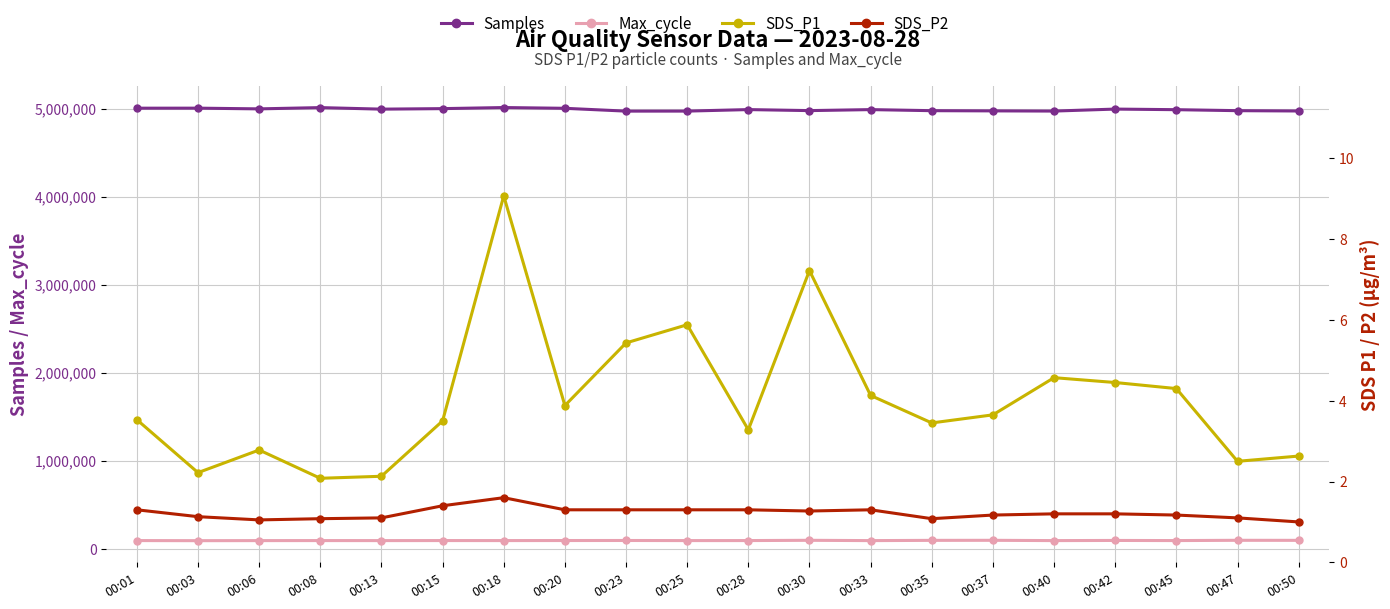

What is the difference between the maximum and minimum values in the SDS_P1 series?

7.0